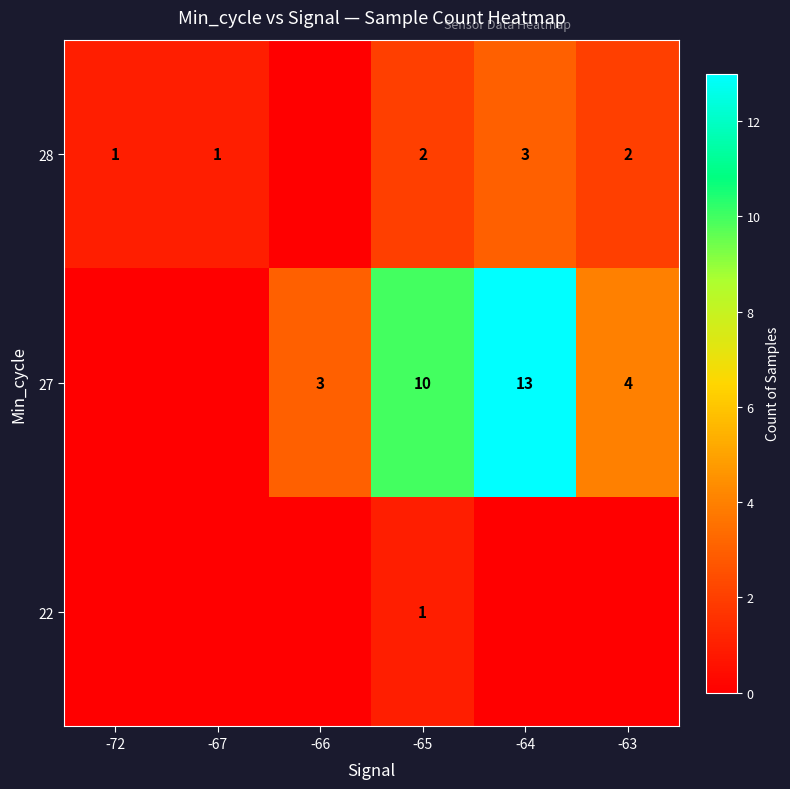

The row_1 series shows 8 at -64. True or false?

False